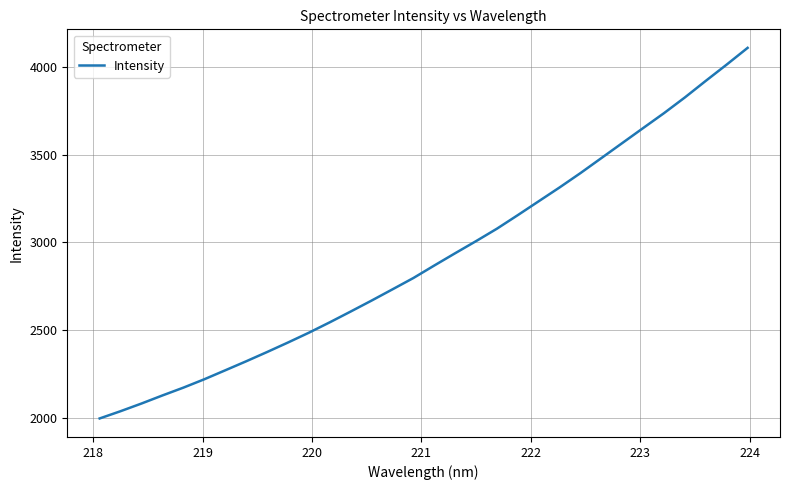

What is the difference between the maximum and minimum values?

2113.5